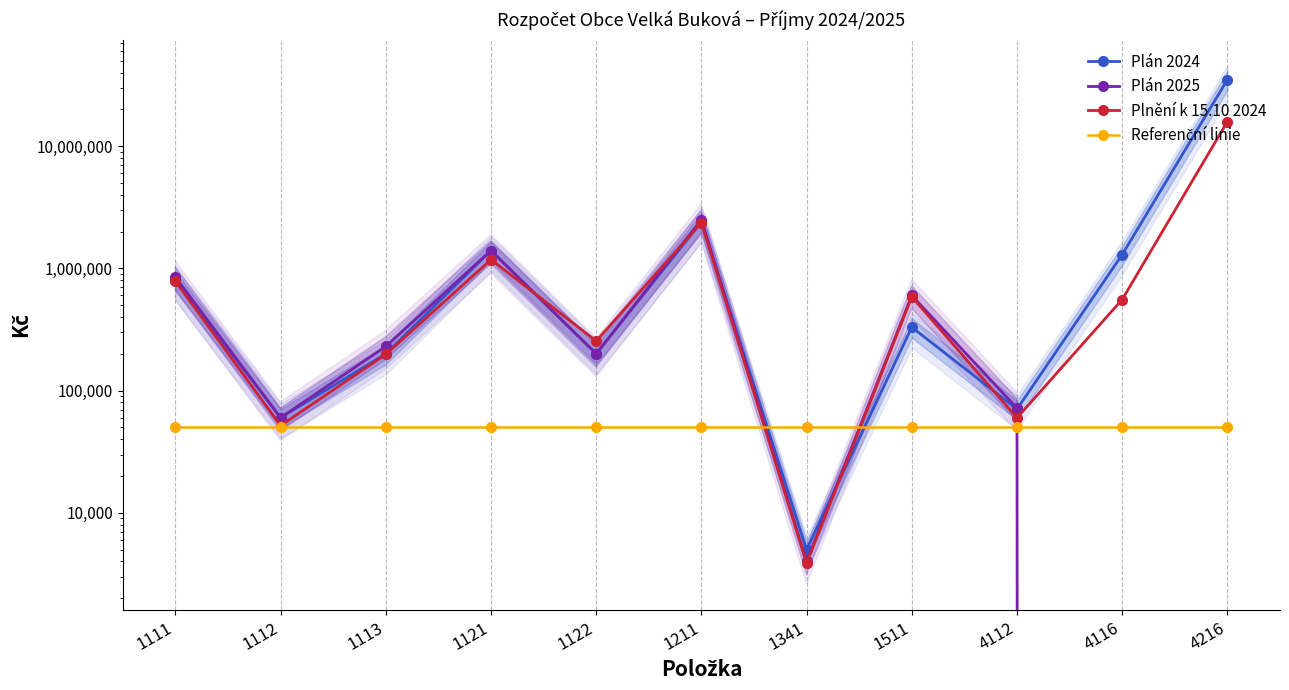

Which has a higher value, 1511 or 4216?

4216